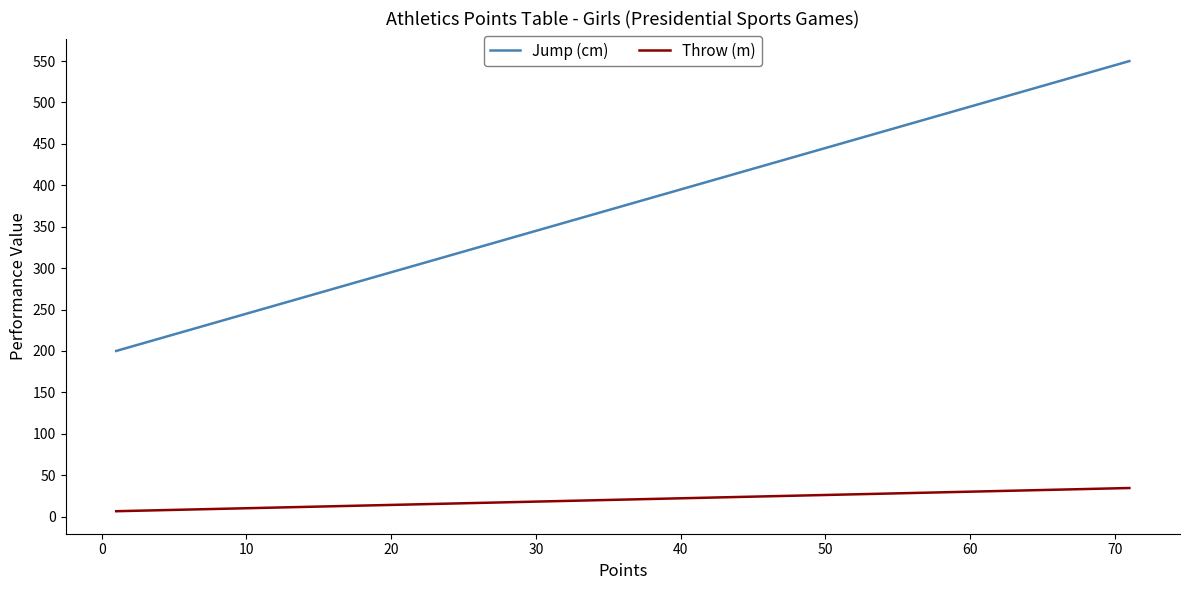

What is the difference between the maximum and minimum values in the Jump (cm) series?

350.0